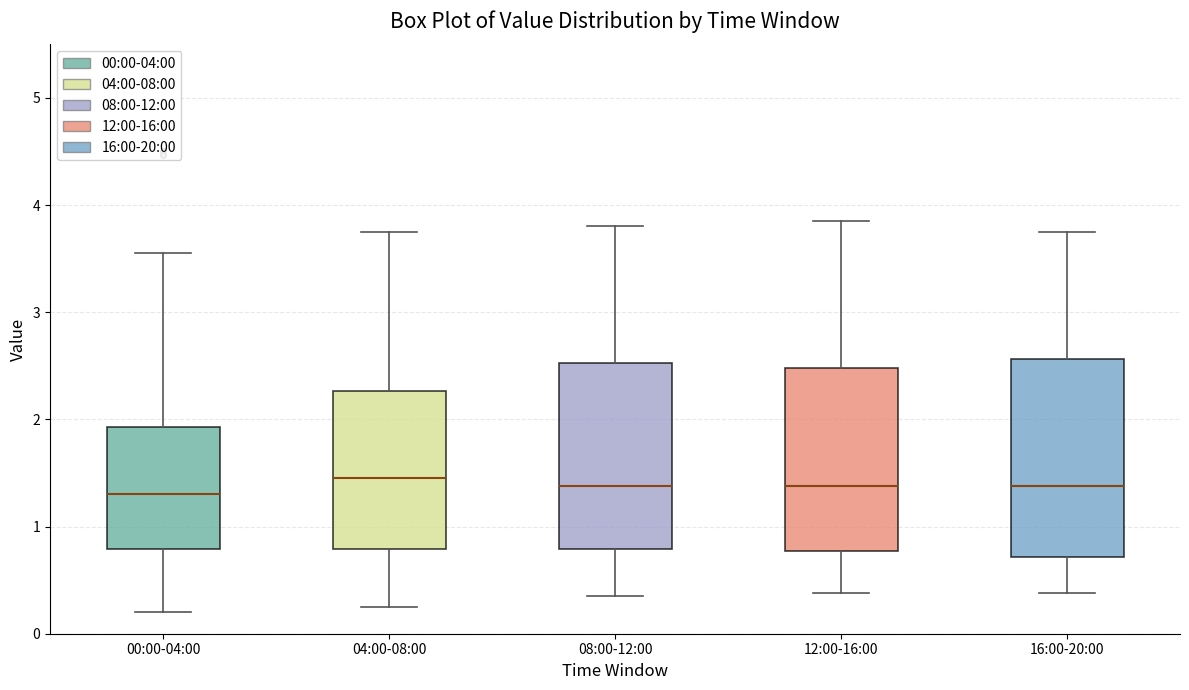

Which box is the tallest, from its lower edge to its upper edge?

16:00-20:00